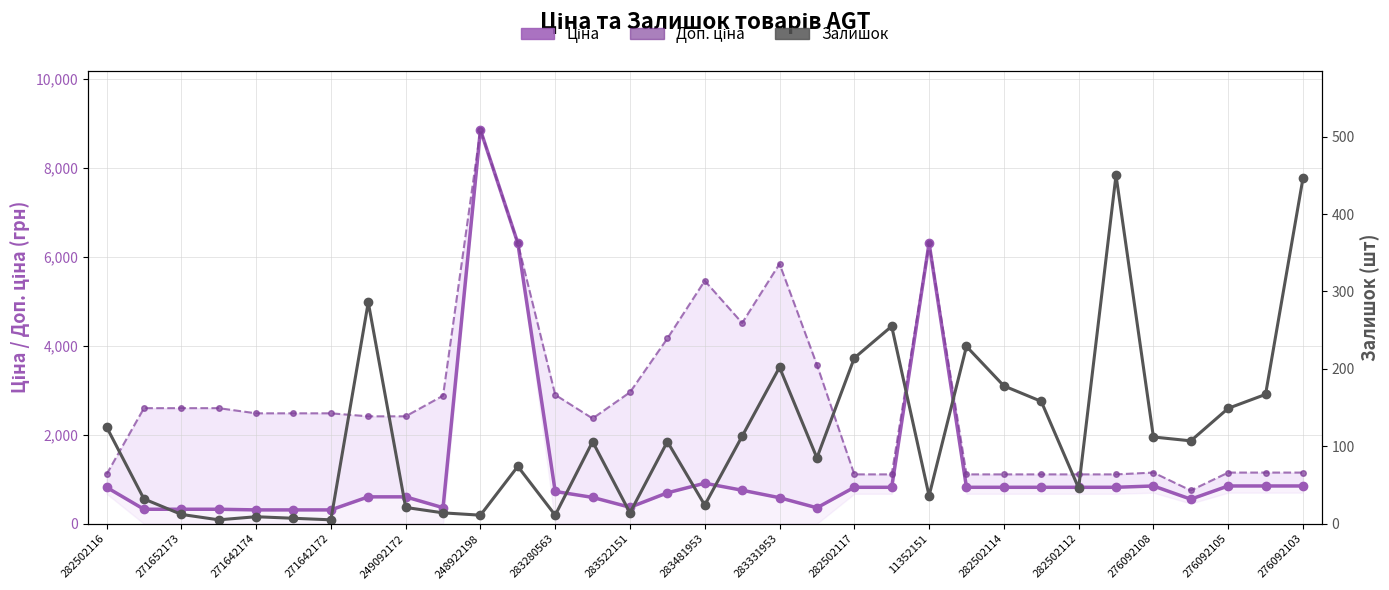

Does the chart display data point markers on the line(s)?

Yes